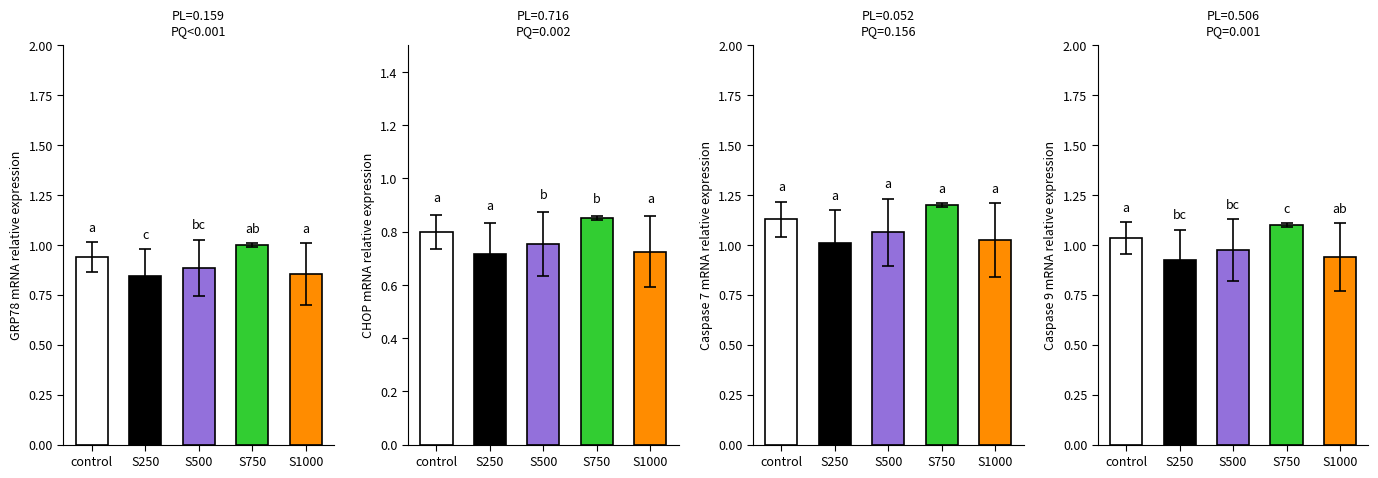

The chart shows a value of 1.0 at S500. True or false?

True